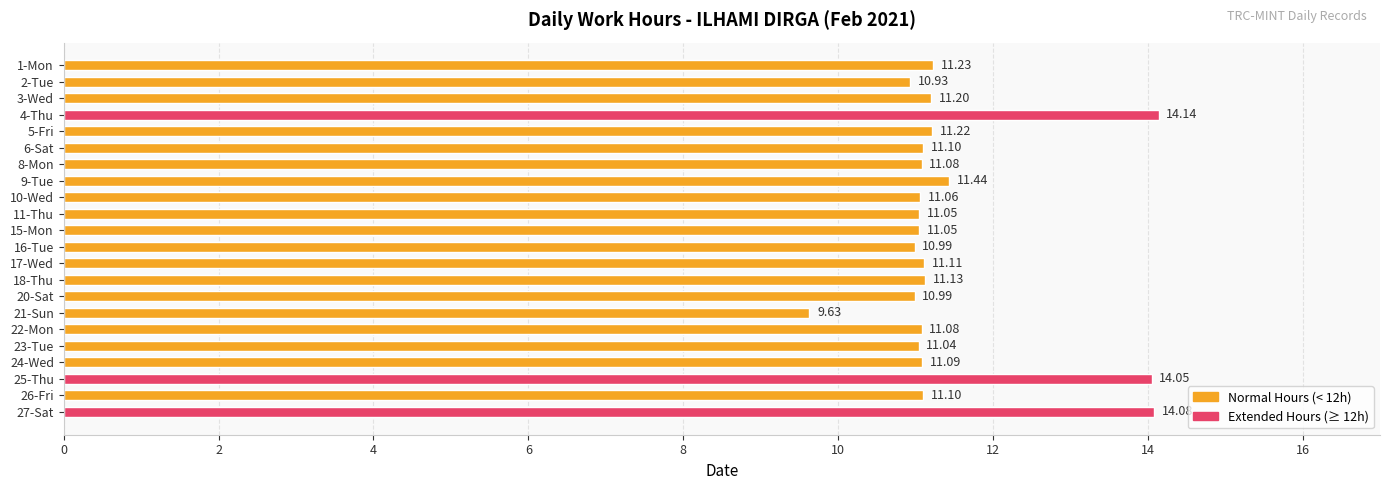

Approximately how many times larger is the value at 16-Tue compared to 8-Mon?

1.0